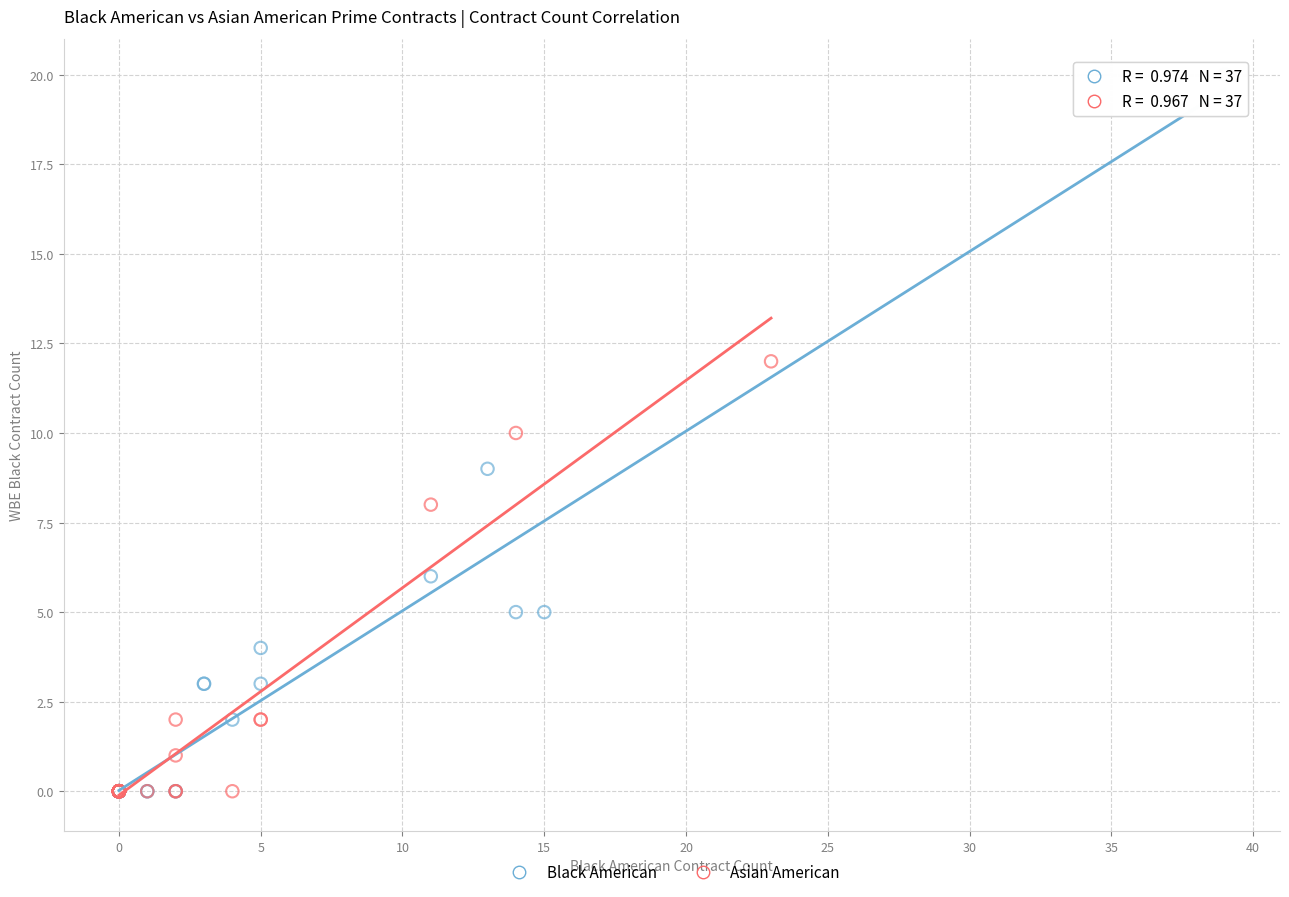

Which series contains the highest Y value?

Black American